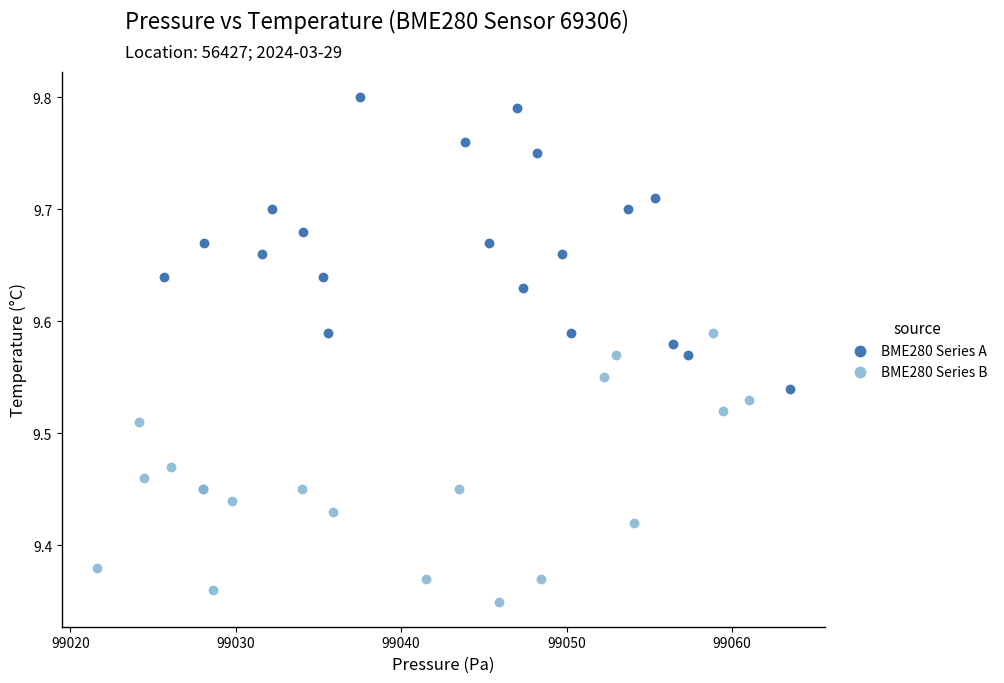

Which series contains the lowest Y value?

BME280 Series B